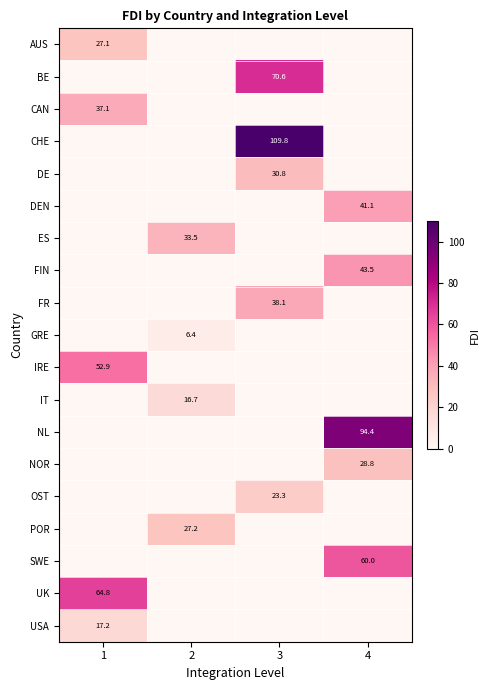

Is it true that BE equals 102.2 at 3?

False